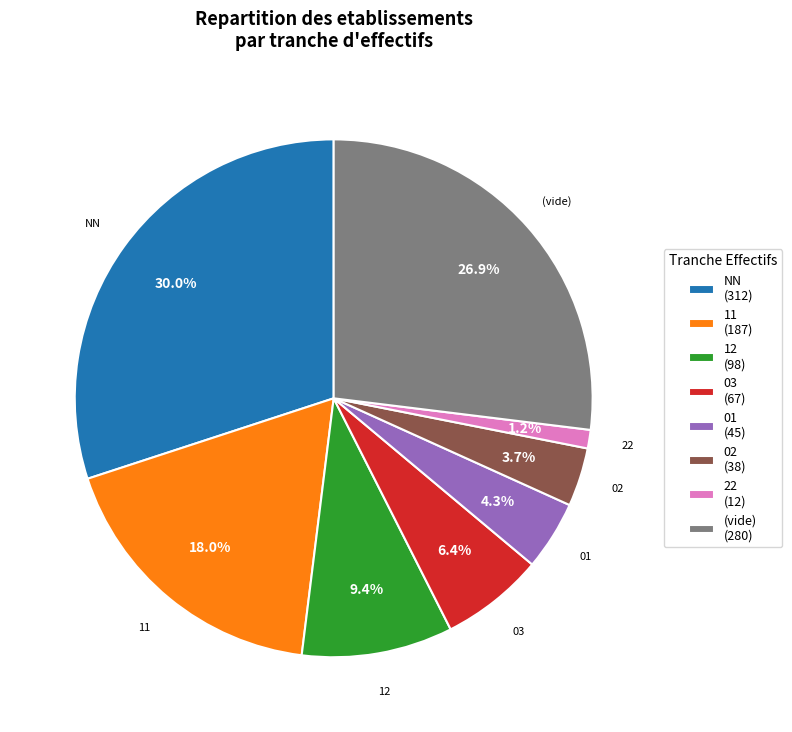

Between 03 (67) and 22 (12), which is larger?

03 (67)